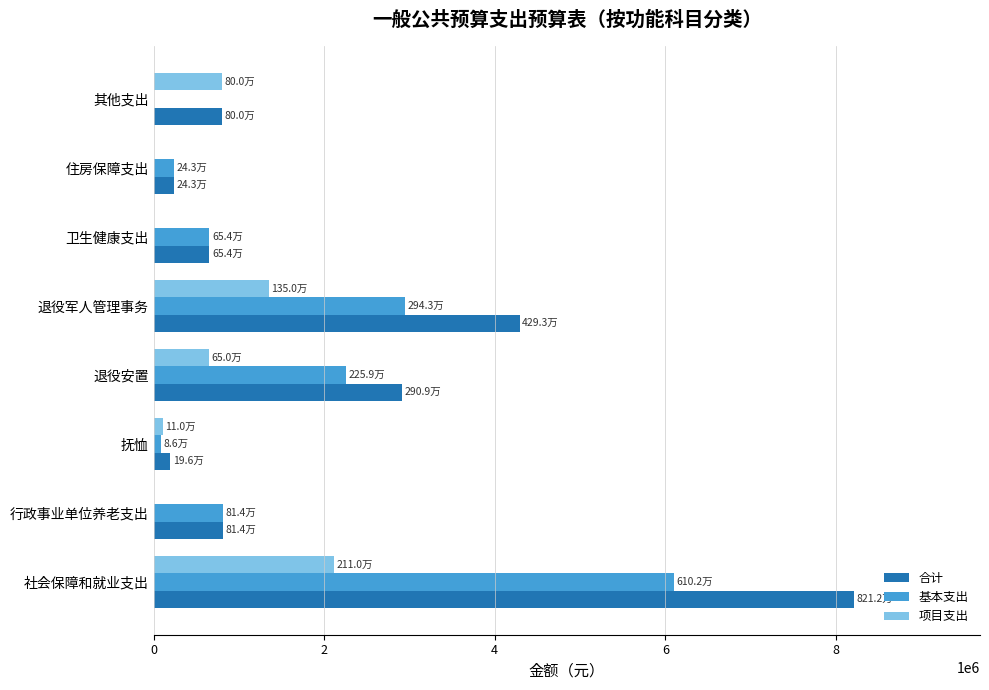

How many categories are shown in the chart?

8